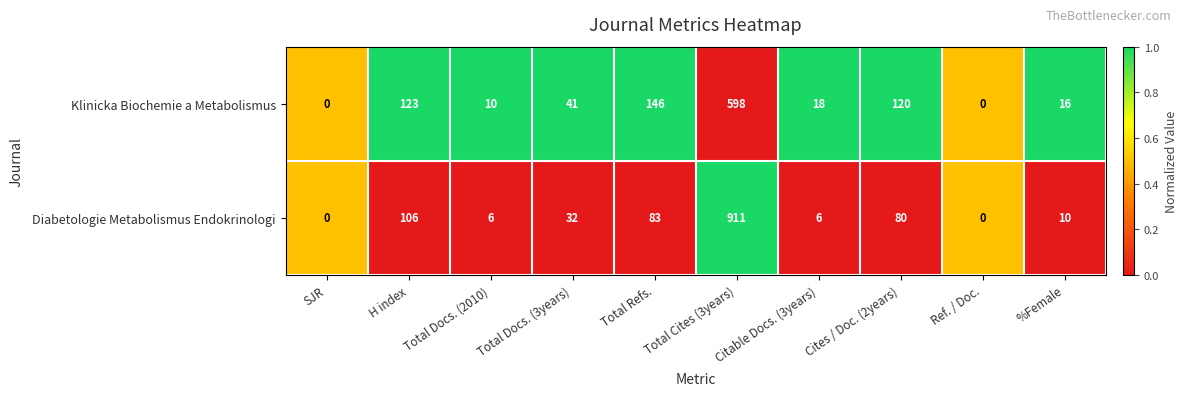

Which series changed the most between Citable Docs. (3years) and Cites / Doc. (2years)?

Klinicka Biochemie a Metabolismus